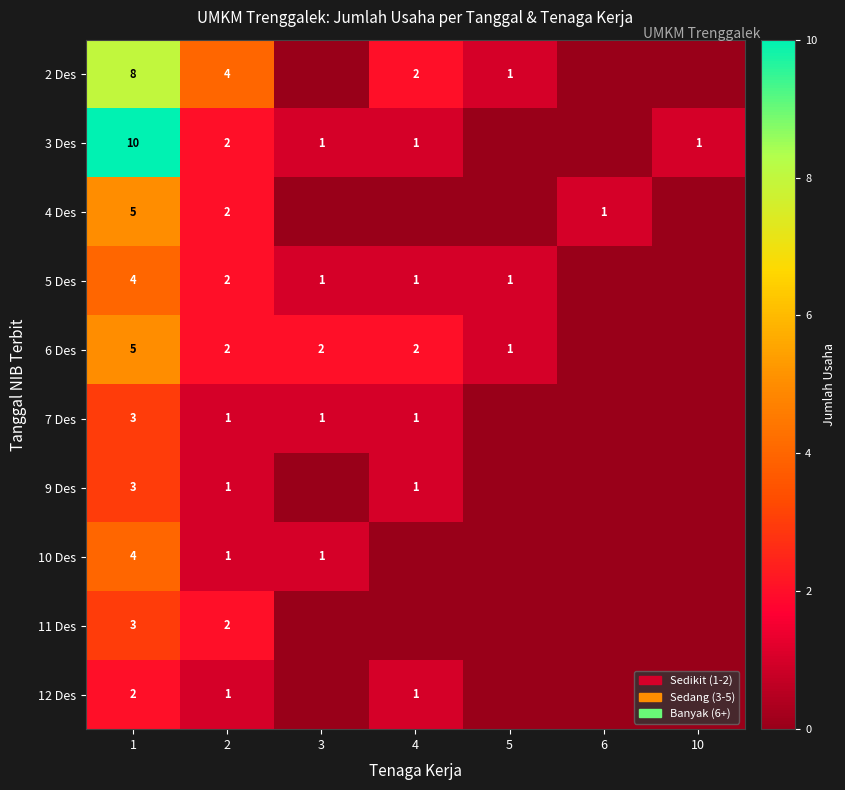

What is the total value across all series at 1?

47